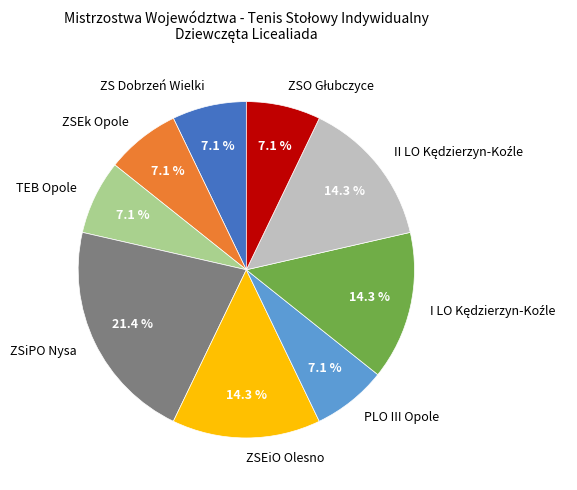

Count the number of slices in the pie.

9